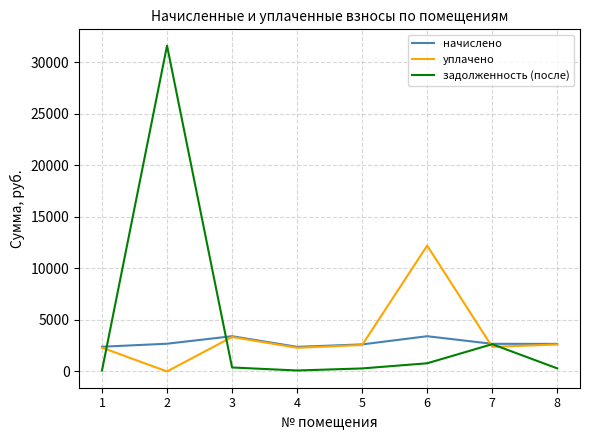

What is the difference between the second highest and second lowest values in the уплачено series?

1043.8